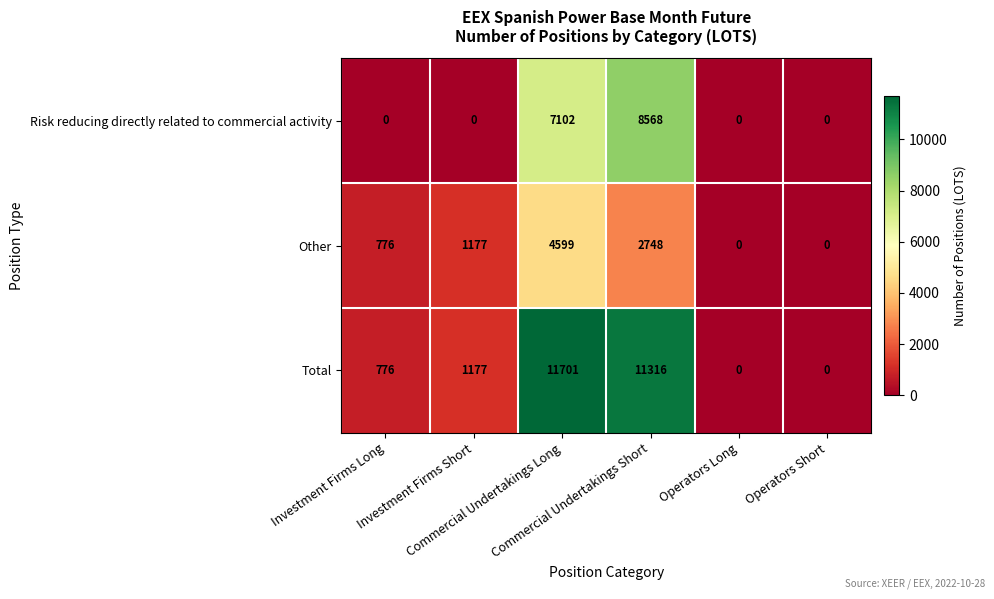

How many data points does each series have?

6